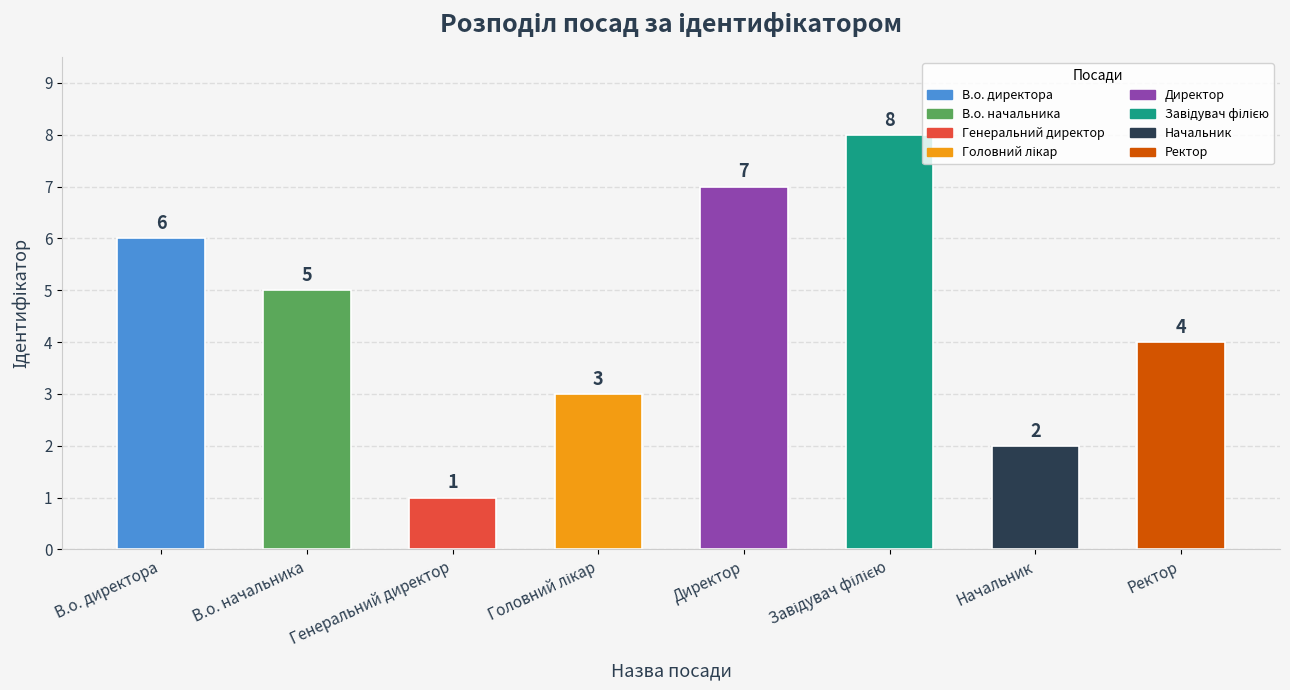

Where does the data first go above 5?

В.о. директора